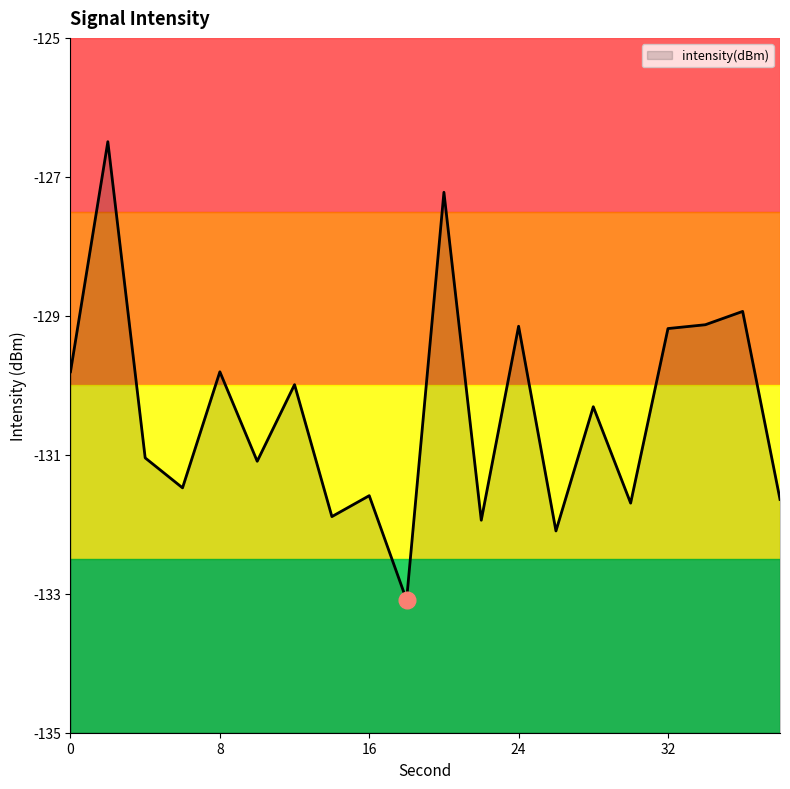

Rank the categories by value from highest to lowest.

2, 20, 36, 34, 24, 32, 0, 8, 12, 28, 4, 10, 6, 16, 38, 30, 14, 22, 26, 18